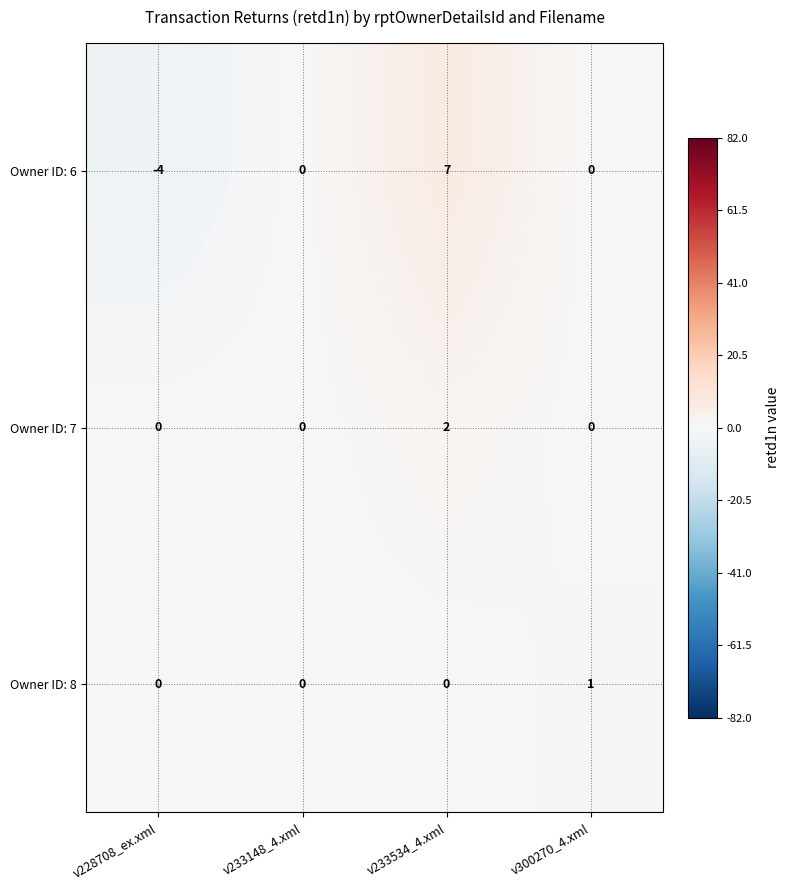

What is the total value across all series at v233534_4.xml?

9